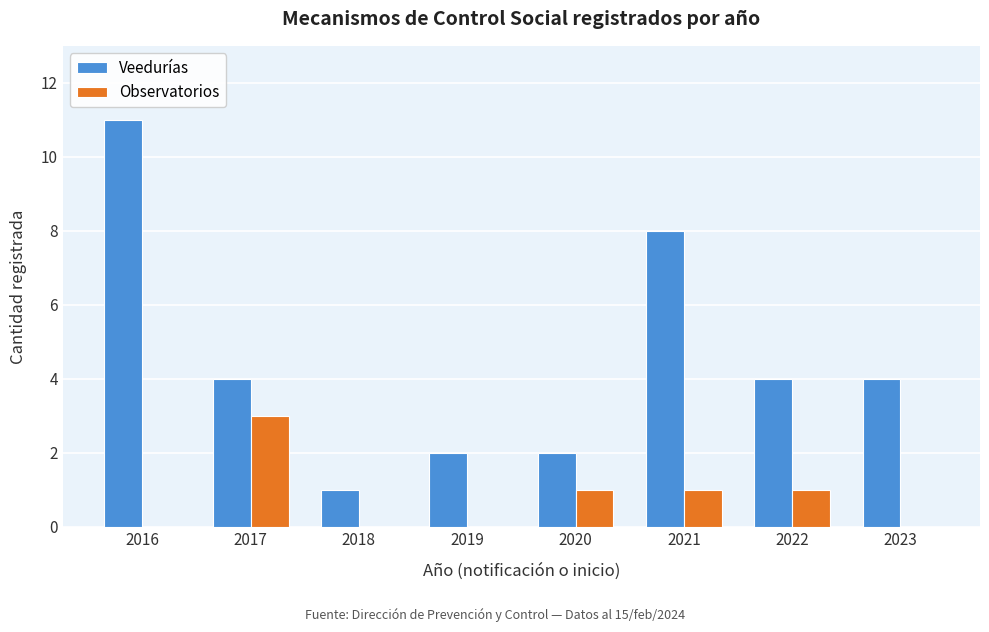

Reading left to right, extract all data points from this chart.

Veedurías: 2016=11	2017=4	2018=1	2019=2	2020=2	2021=8	2022=4	2023=4
Observatorios: 2016=0	2017=3	2018=0	2019=0	2020=1	2021=1	2022=1	2023=0